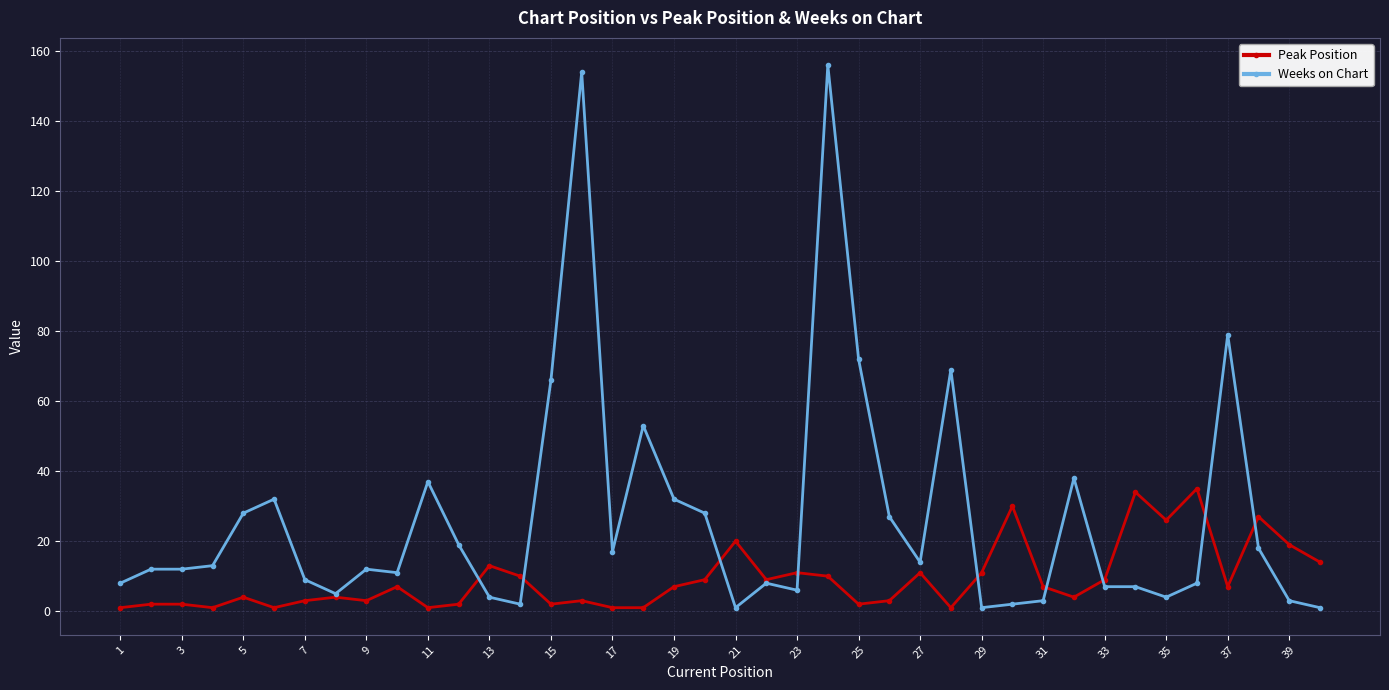

Which series has the largest total across all categories?

Weeks on Chart